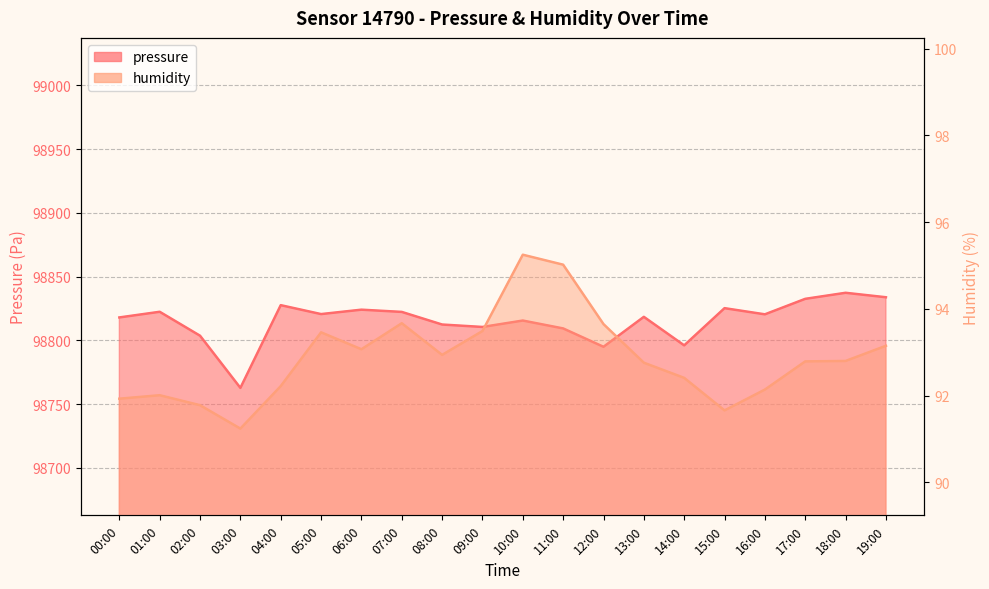

What is the value of the humidity point at the 15th from the left?

92.4